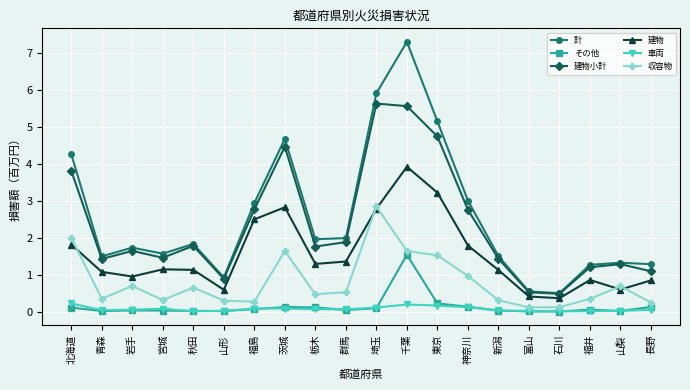

How many lines are shown in the chart?

6